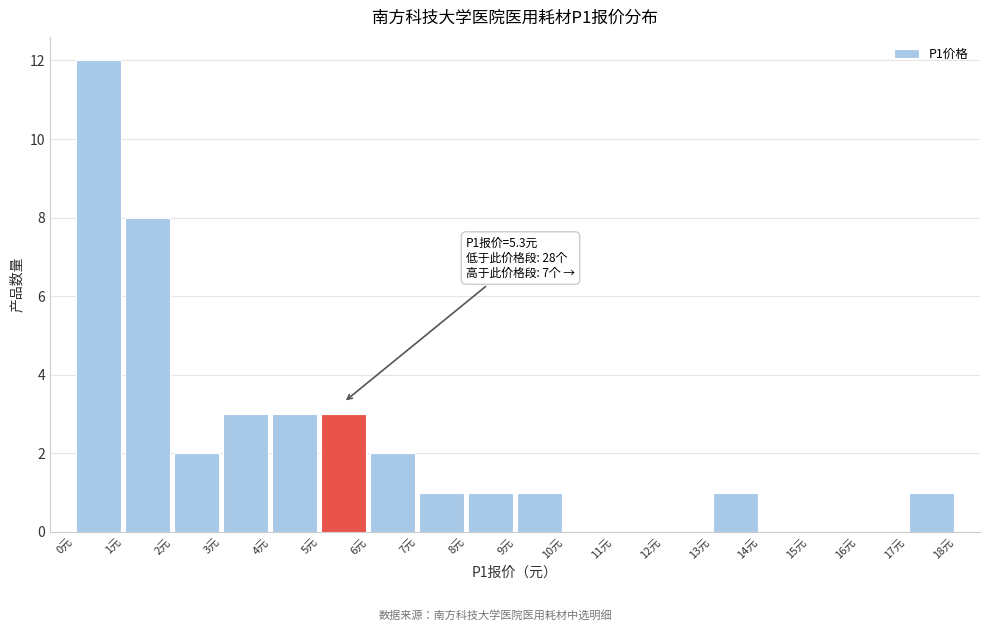

Which range on the x-axis has the tallest bar?

0 to 1